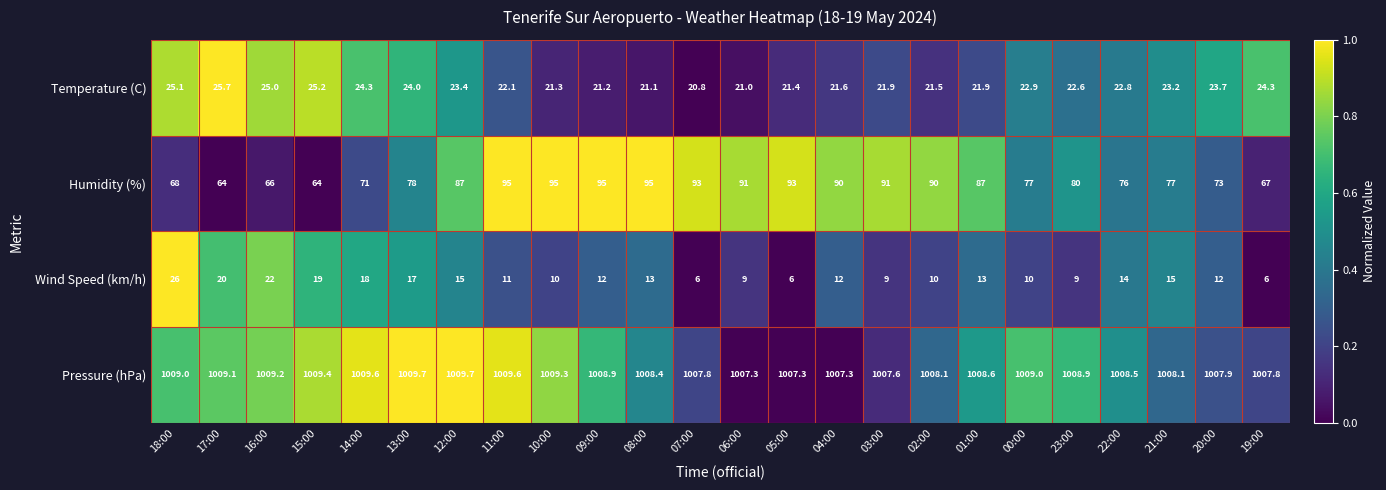

Where is Humidity (%) nearest to the value 79?

13:00